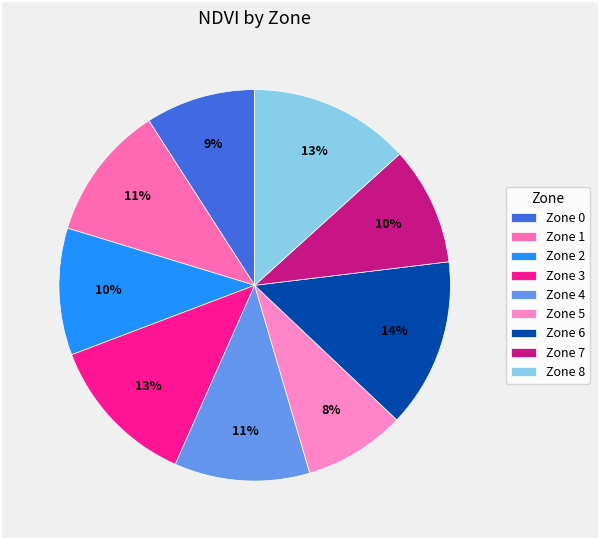

Which category has the biggest portion of the pie?

Zone 6